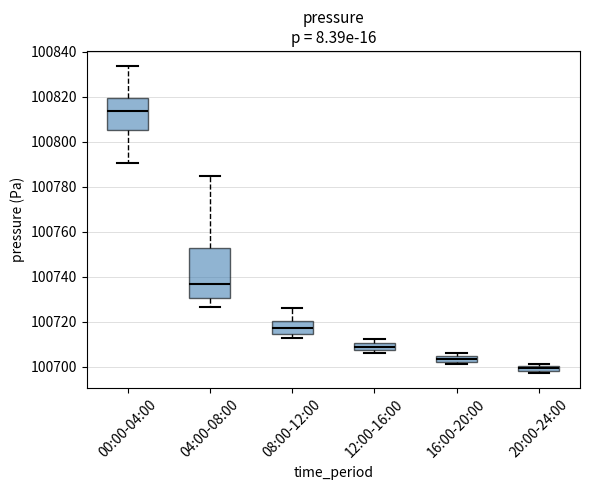

Where is the upper edge of the box for 16:00-20:00 on the y-axis? The values are not printed on the chart, so give them approximately, as read against the axis.

100704